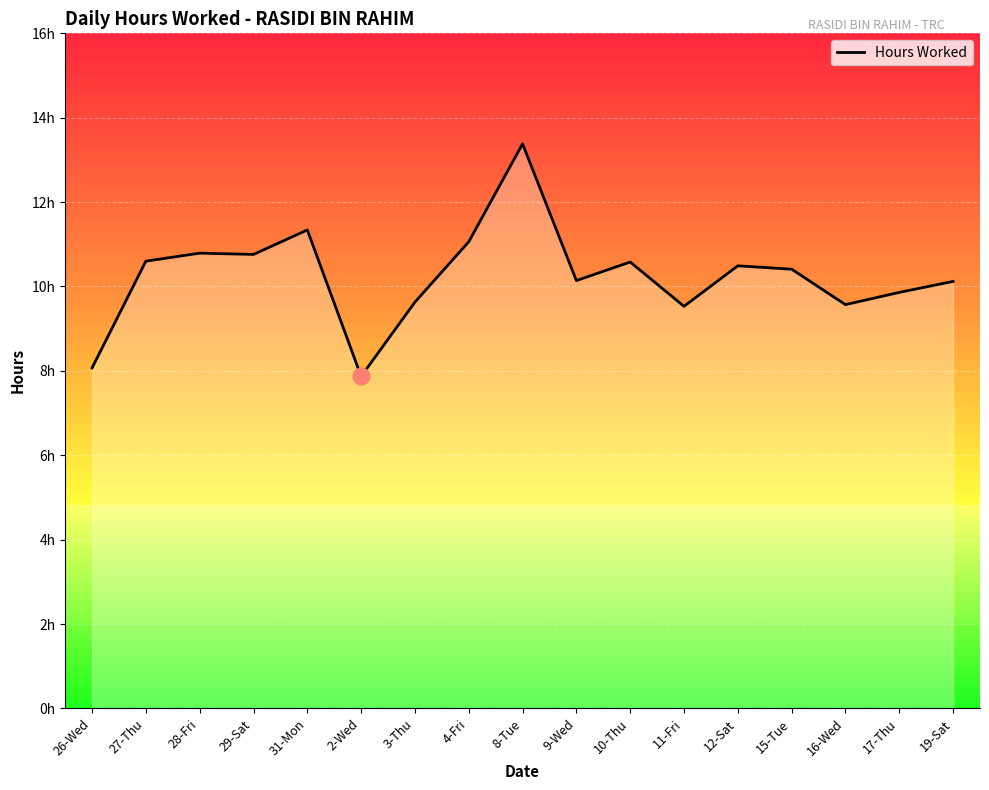

Is it true that the value at 3-Thu is 4.3?

False